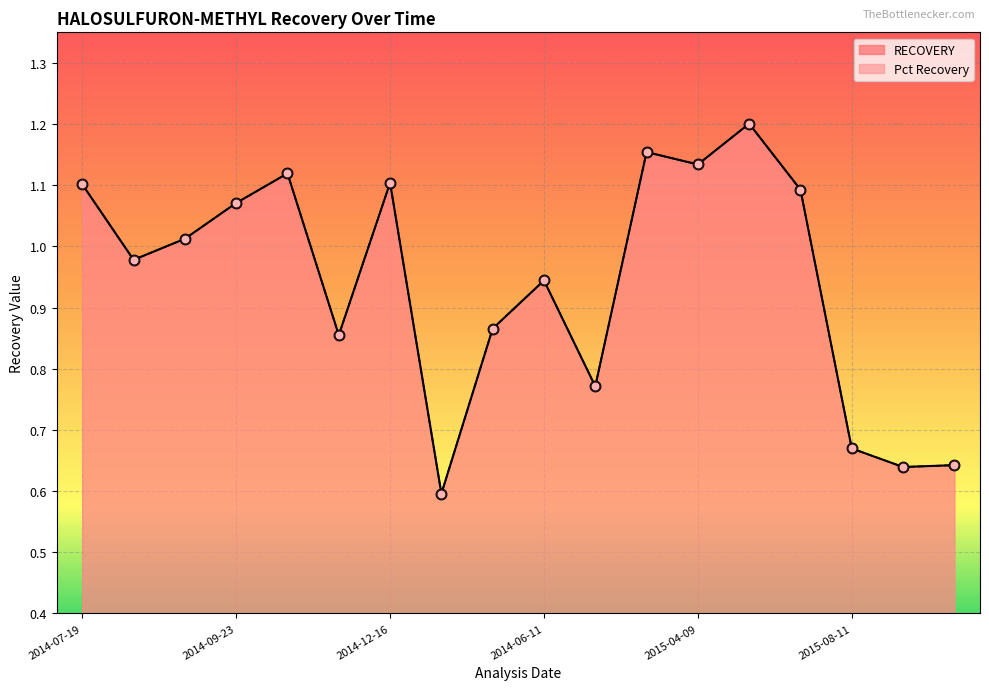

Which series has the largest total across all categories?

RECOVERY